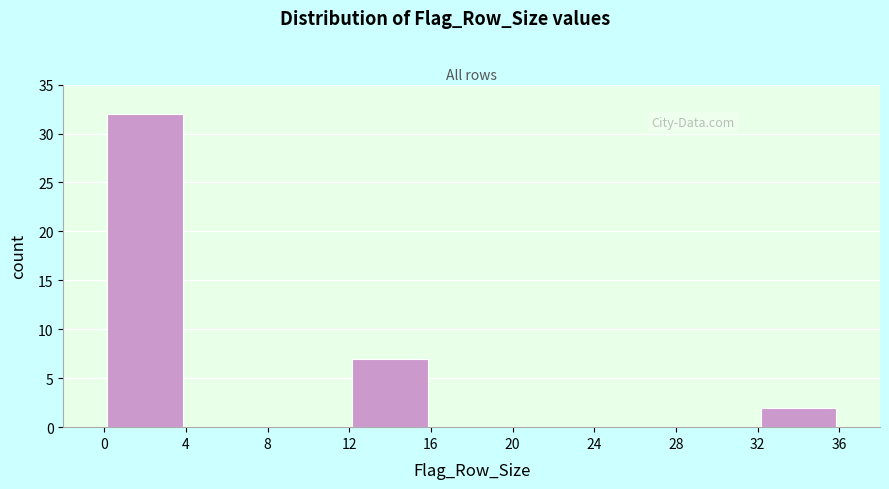

Reading left to right, transcribe this chart: for each bar, give the range it covers on the x-axis and its height. The values are not printed on the chart, so give them approximately, as read against the axis.

0 to 4: 32
4 to 8: 0
8 to 12: 0
12 to 16: 7
16 to 20: 0
20 to 24: 0
24 to 28: 0
28 to 32: 0
32 to 36: 2